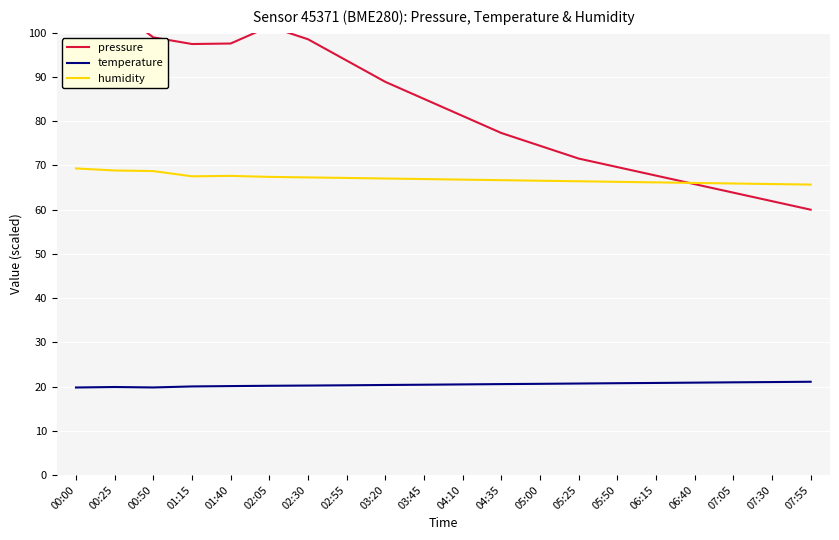

Which series has the widest spread of values?

pressure